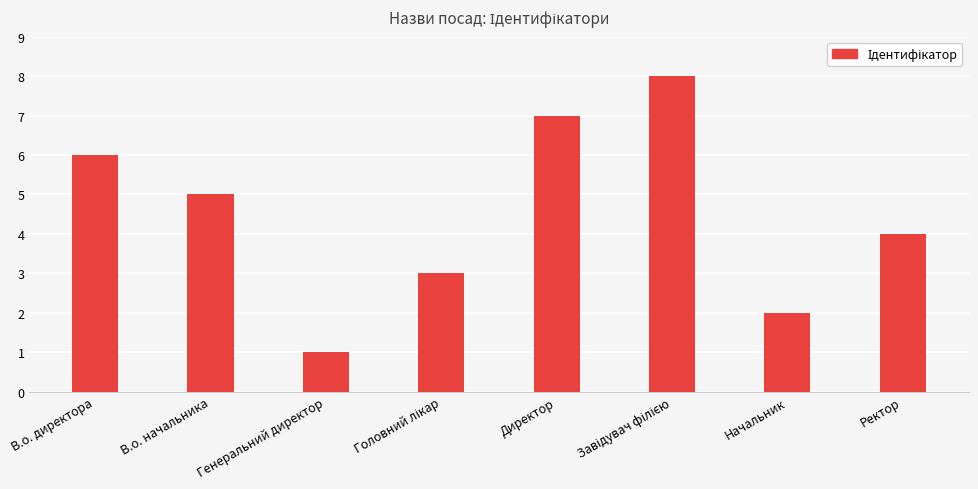

Reading left to right, what are all the values shown in this chart?

6	5	1	3	7	8	2	4